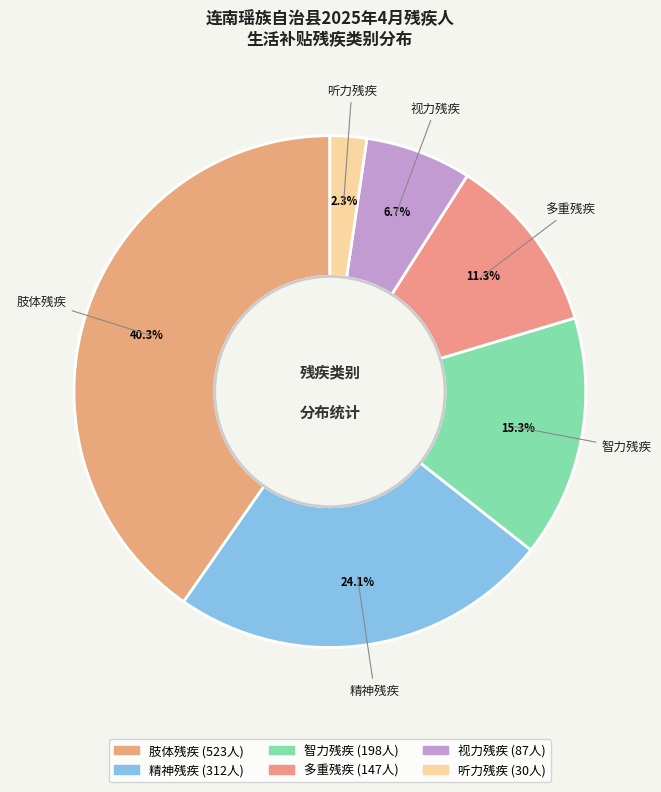

Is the sum of 多重残疾 and 听力残疾 greater than half?

No